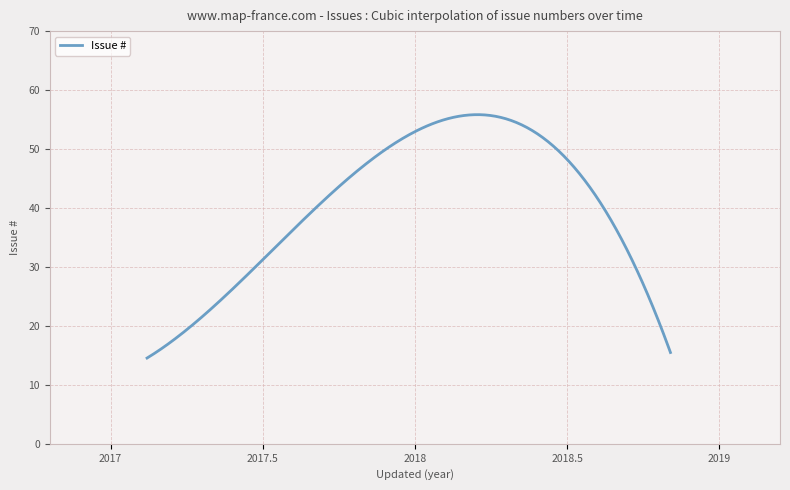

What is the minimum value shown in the chart?

14.5